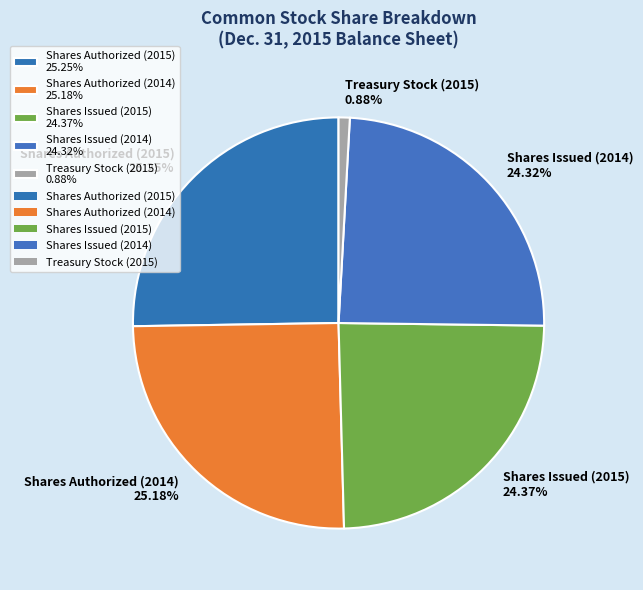

What percentage is the Shares Authorized (2015) slice, to the nearest percent?

25%